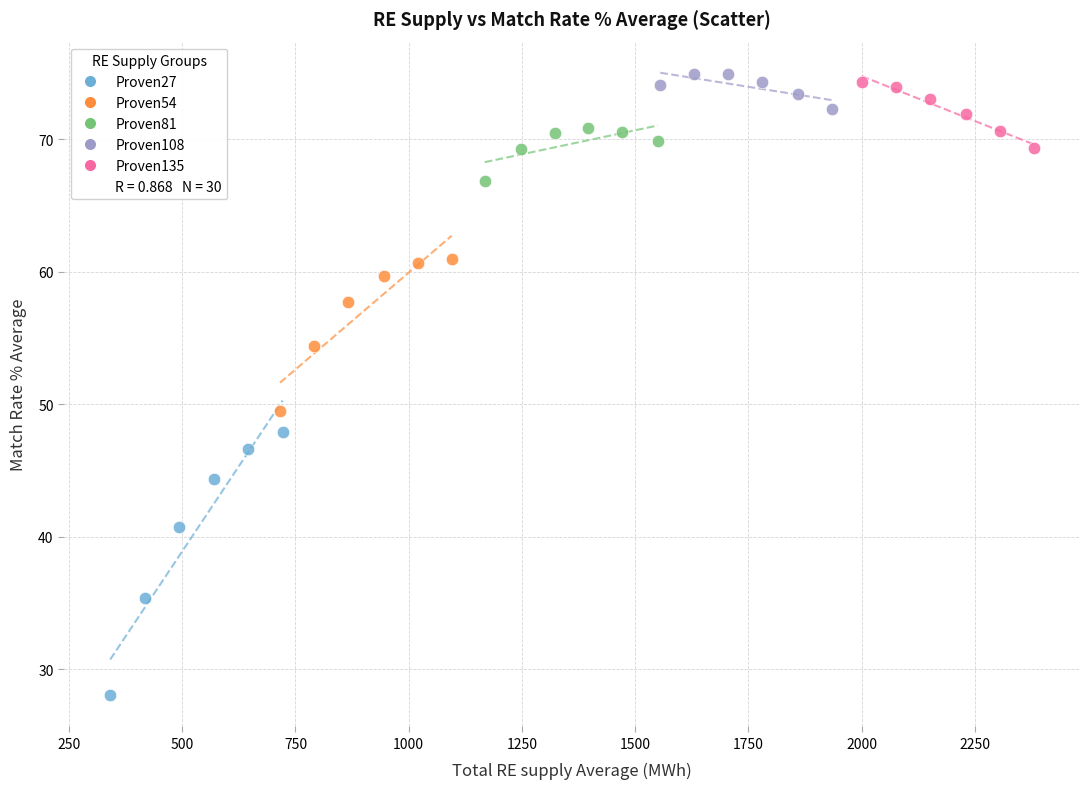

Which series has the widest spread of Y values?

Proven27